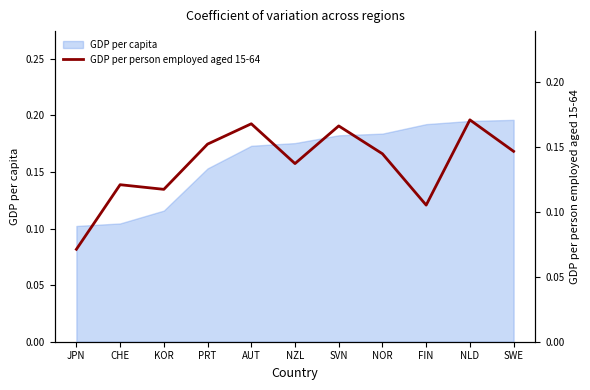

What is the label of the 5th point from the right?

SVN